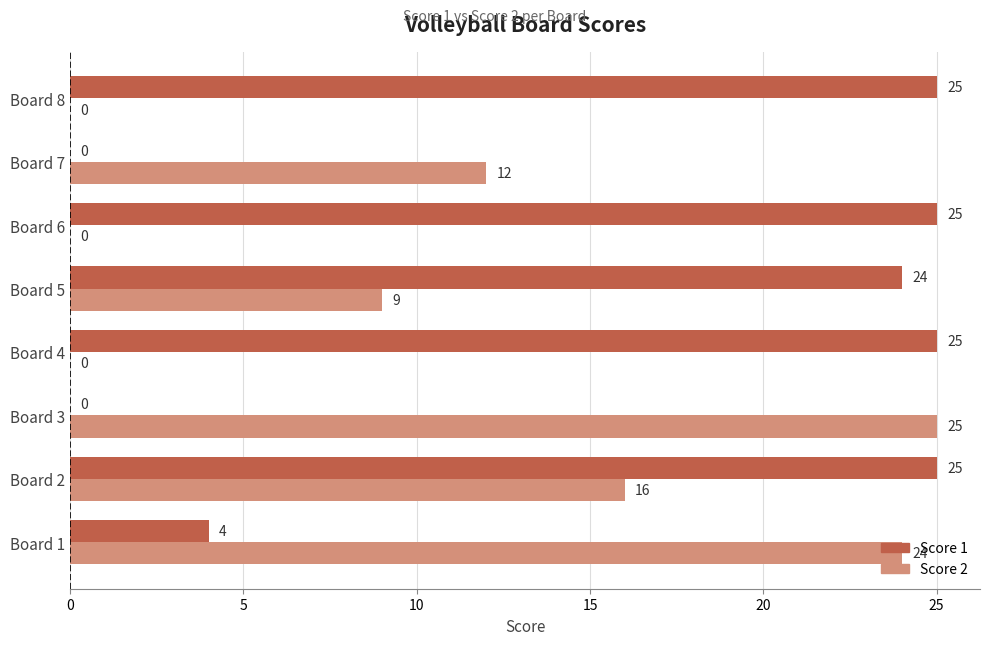

Where is Score 1 nearest to the value 12?

Board 1